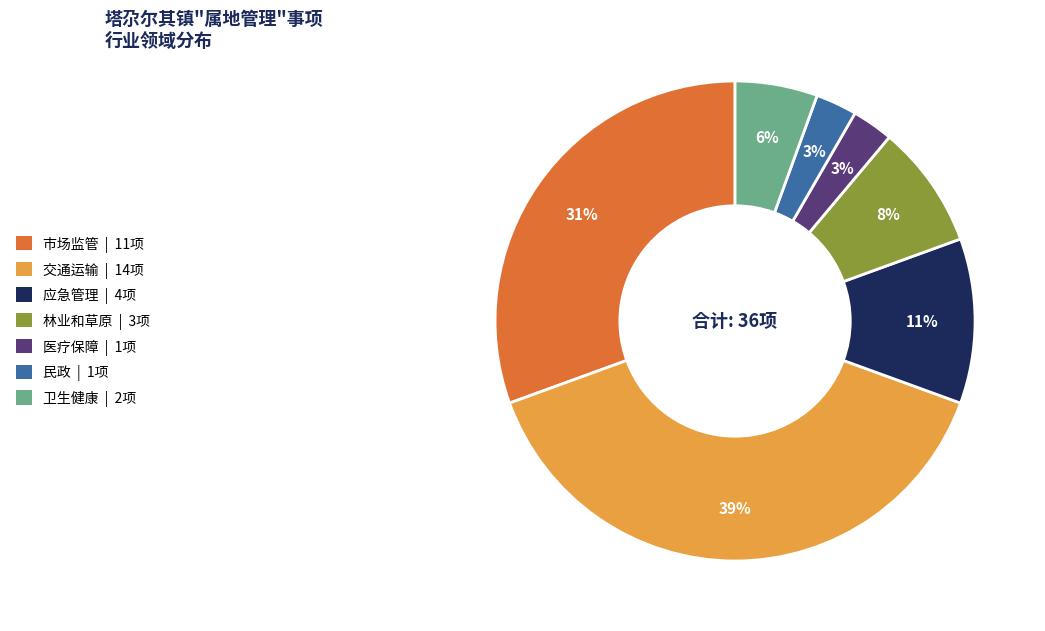

To the nearest percent, what percentage of the pie is 卫生健康?

6%